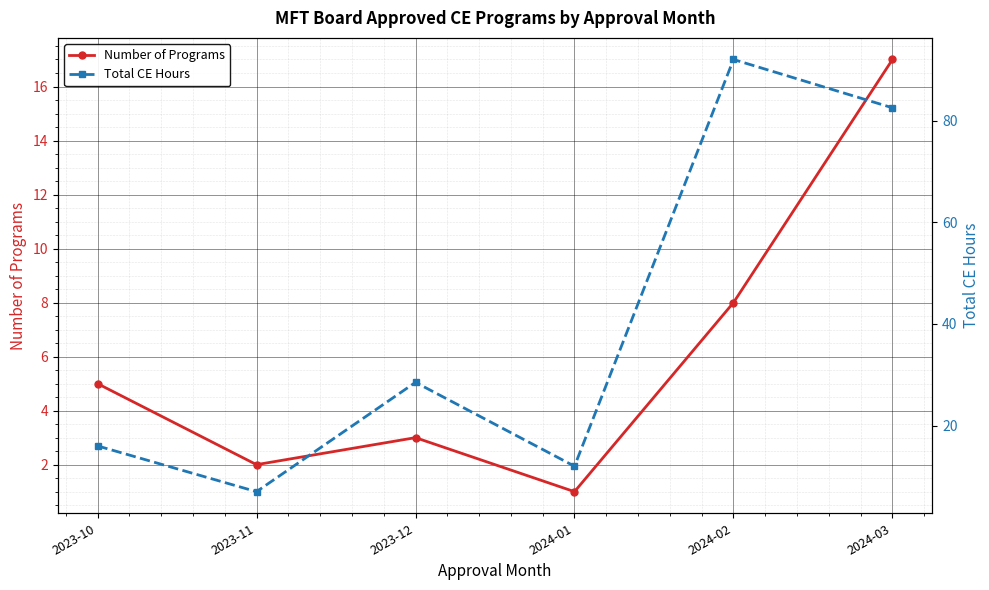

Rank the categories by Total CE Hours value from lowest to highest.

2023-11, 2024-01, 2023-10, 2023-12, 2024-03, 2024-02